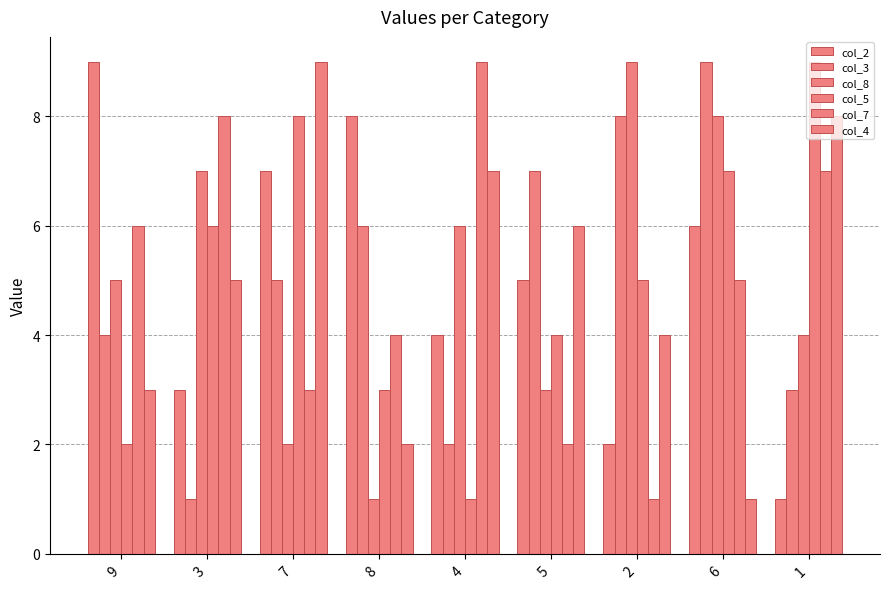

Are the bars grouped side by side (vs. stacked)?

Yes